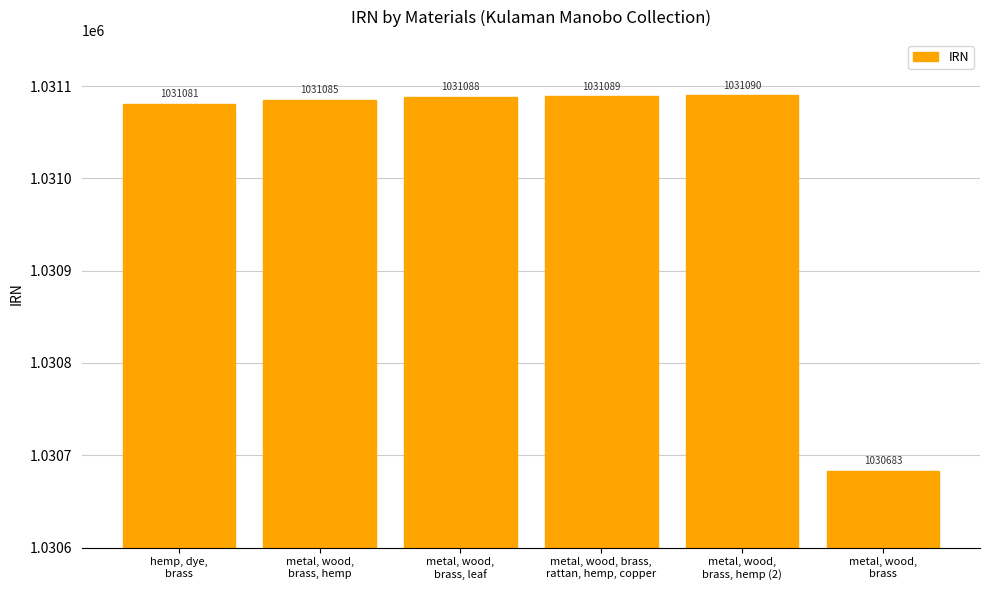

What is the difference between the maximum and second lowest values?

9